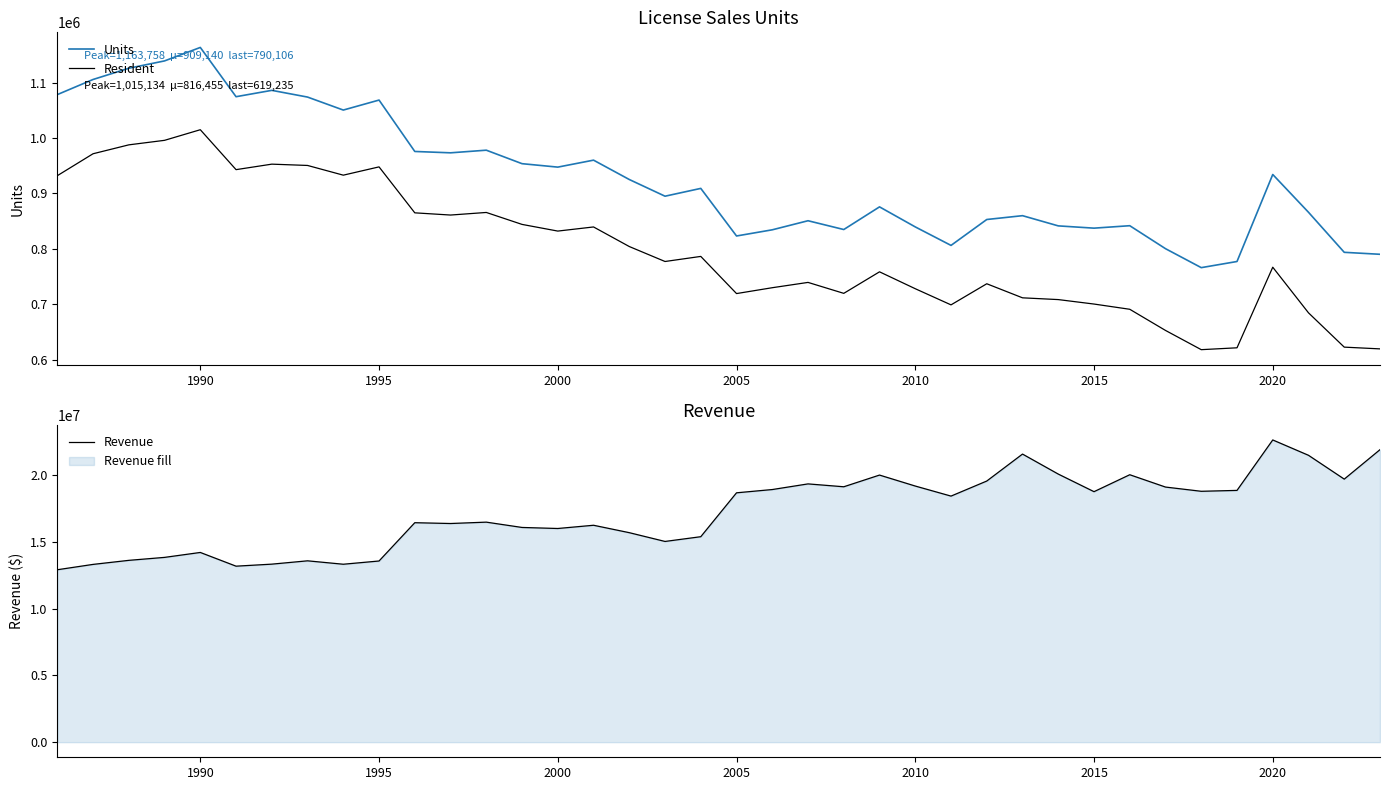

What is the difference between the maximum and minimum values in the Resident series?

397318